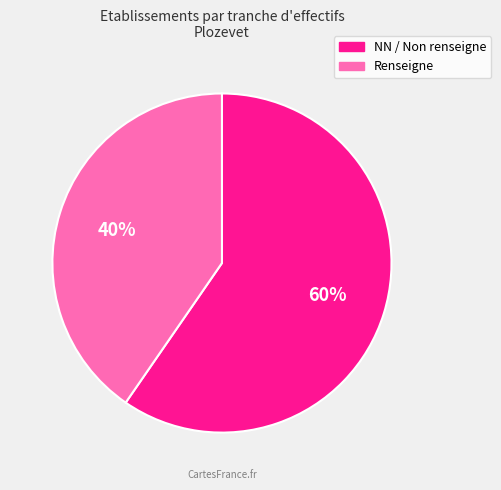

Which has a higher value, NN / Non renseigne or Renseigne?

NN / Non renseigne